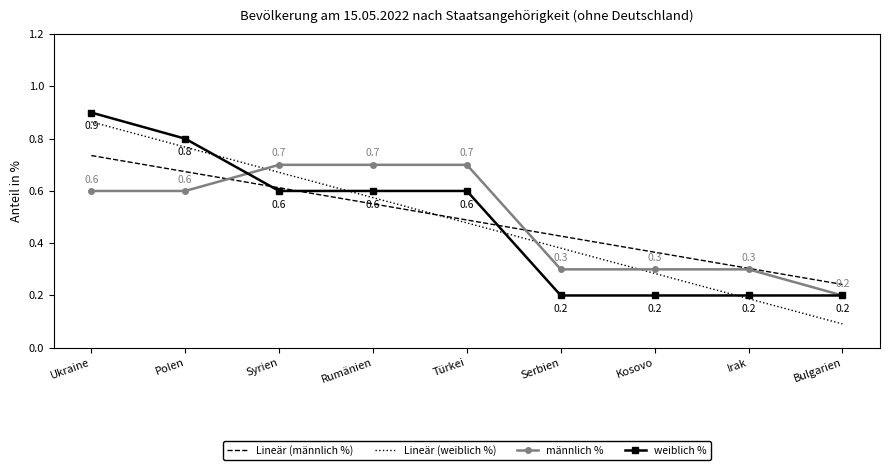

What is the maximum value for Lineär (männlich %)?

0.7